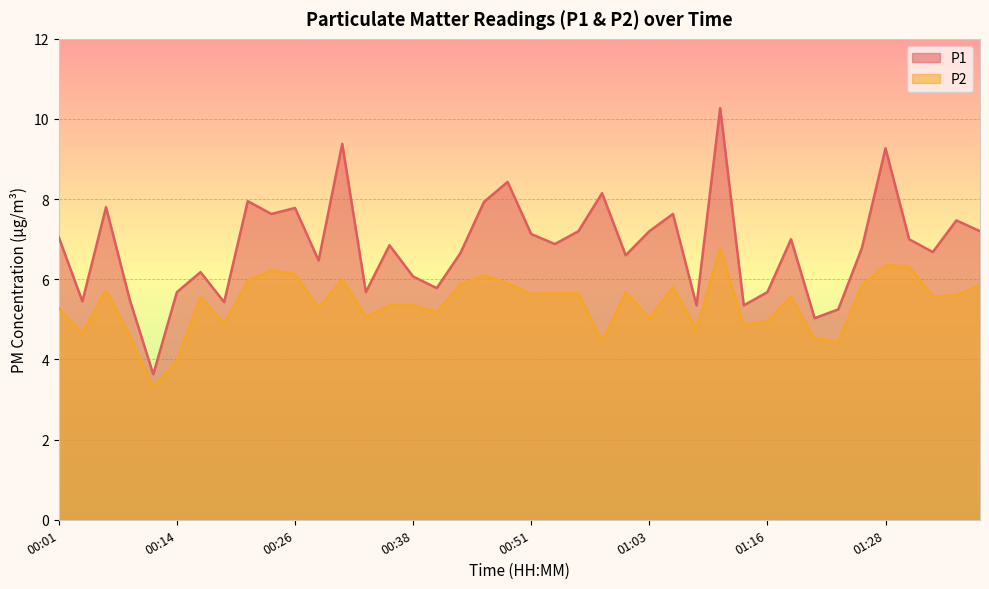

How many data points does each series have?

40